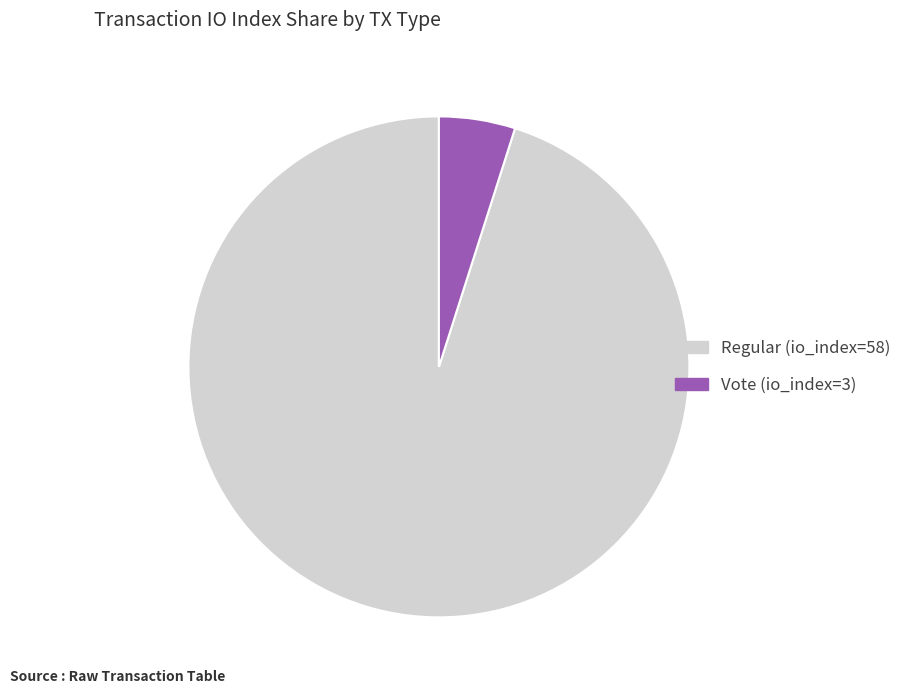

Which slice represents more than half of the pie?

Regular (io_index=58)